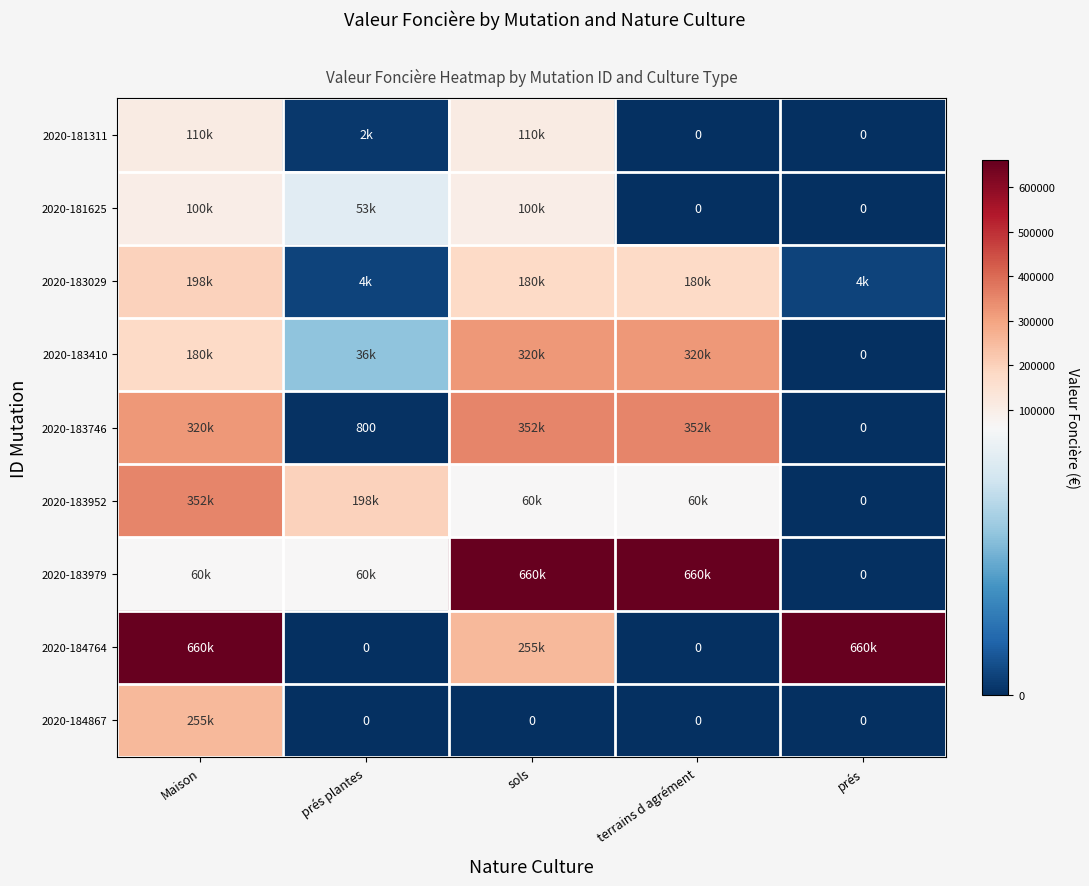

The value of 2020-184764 at terrains d agrément is 0. True or false?

True